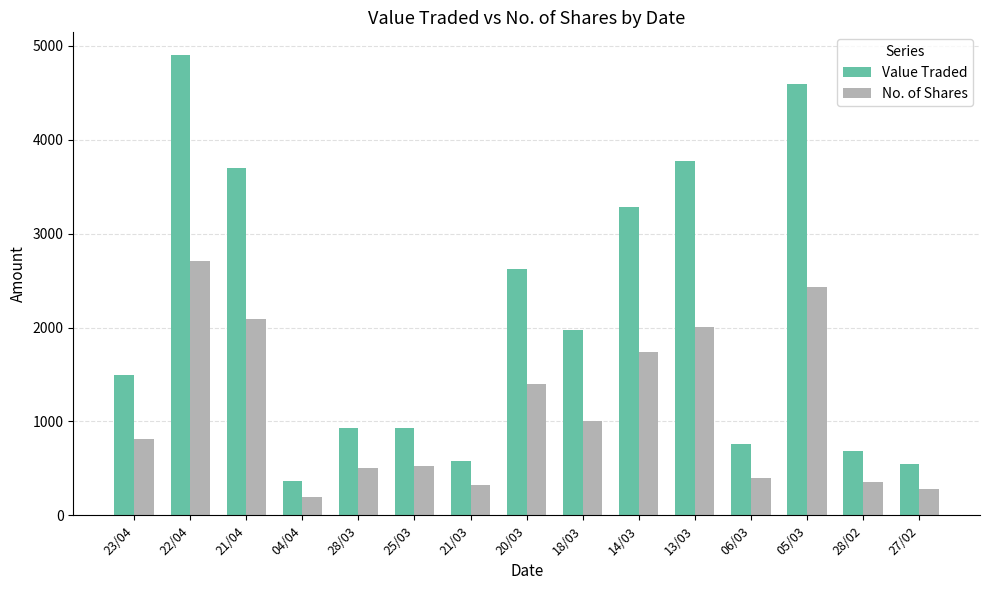

True or false: Value Traded has a value of 352 at 28/03.

False